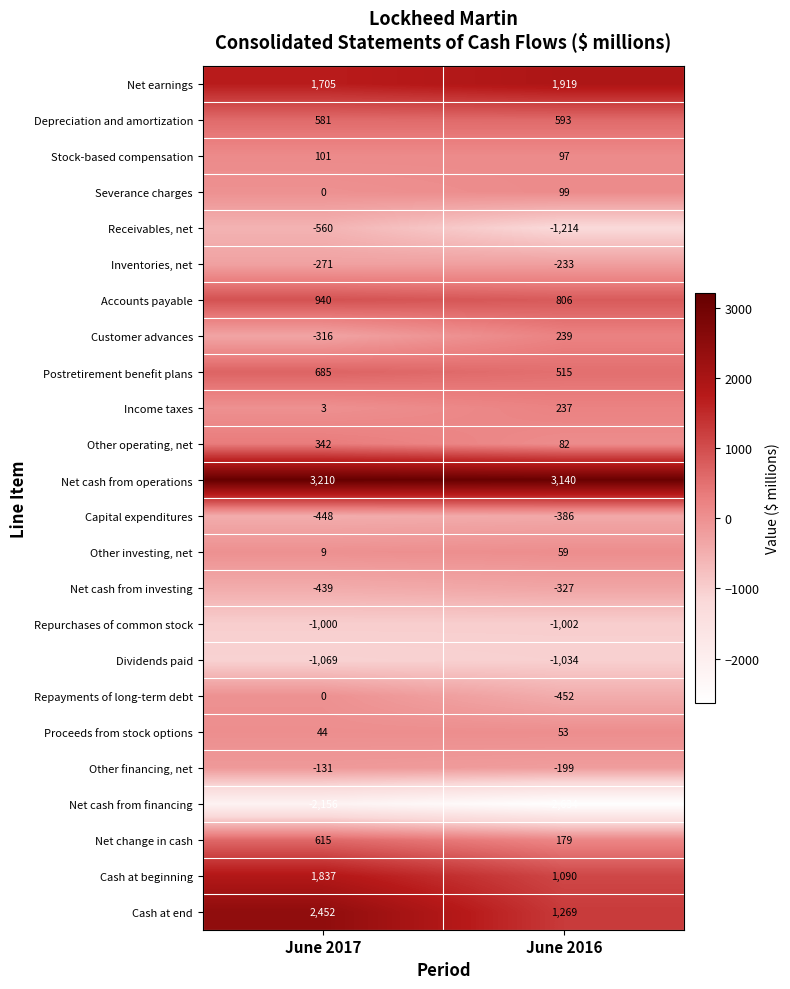

What is the difference between the highest and lowest values at June 2016?

5774